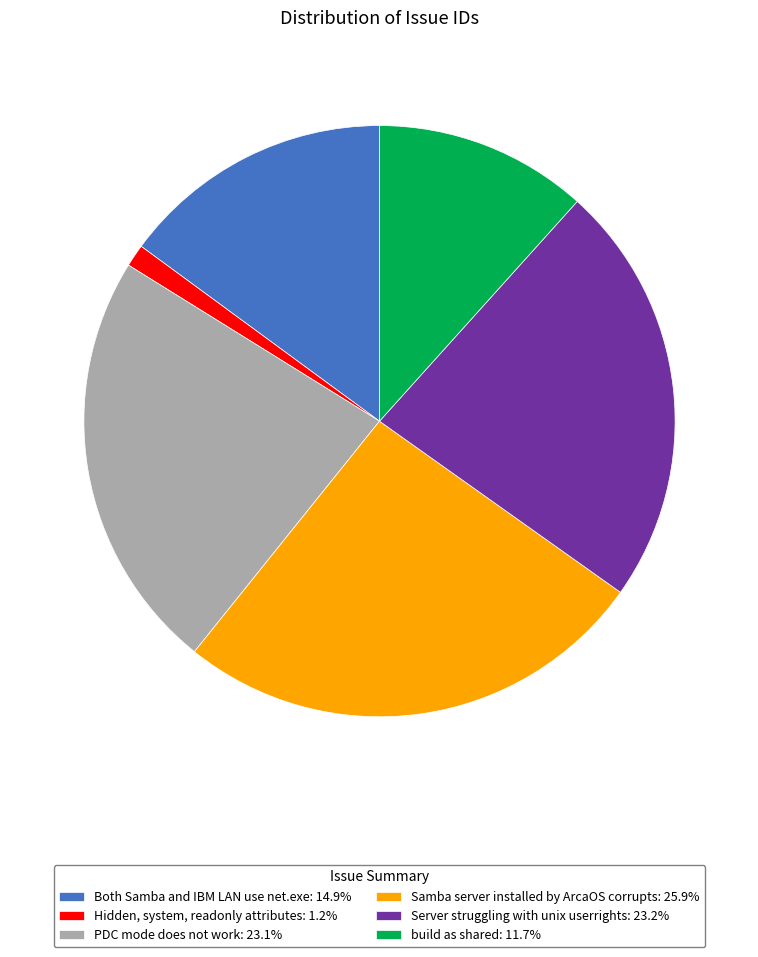

Is it true that Both Samba and IBM LAN use net.exe is 9% of the pie?

False